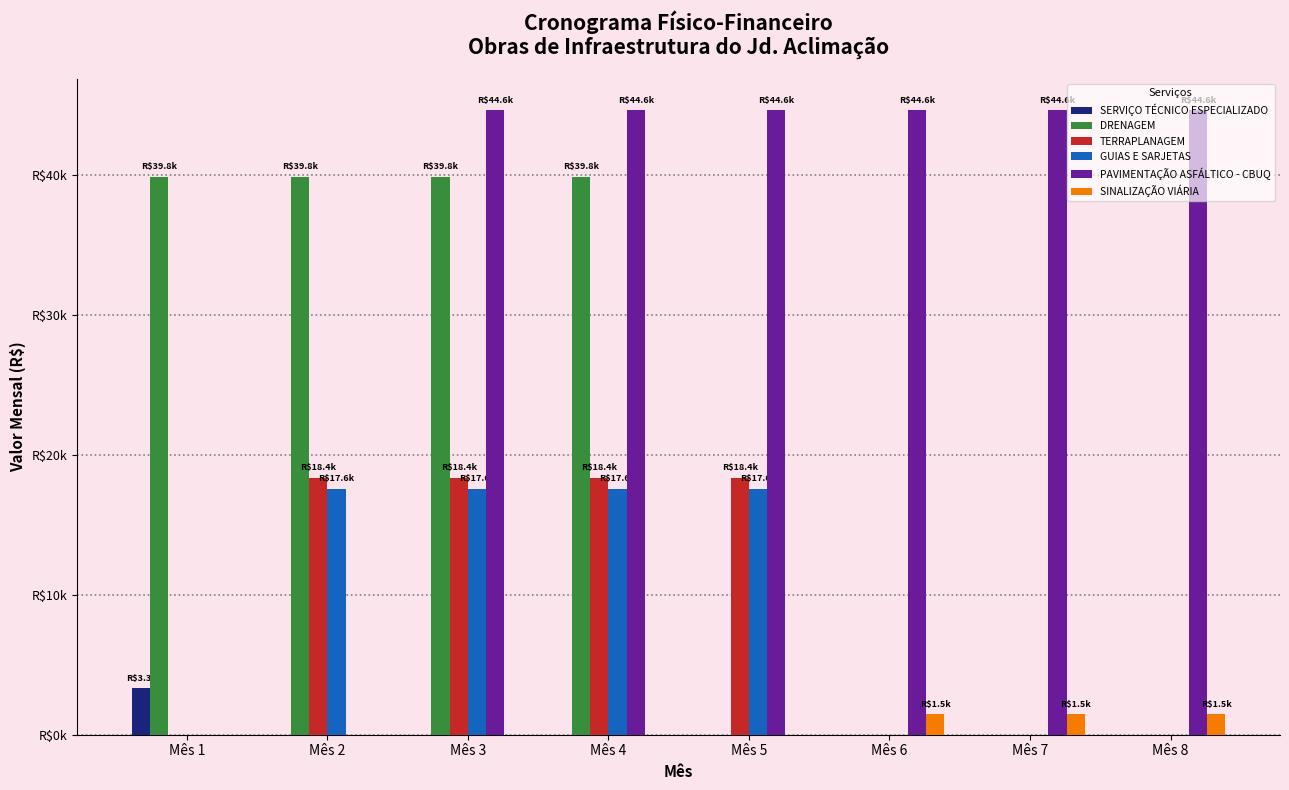

What are all the series names shown in the legend?

SERVIÇO TÉCNICO ESPECIALIZADO, DRENAGEM, TERRAPLANAGEM, GUIAS E SARJETAS, PAVIMENTAÇÃO ASFÁLTICO - CBUQ, SINALIZAÇÃO VIÁRIA